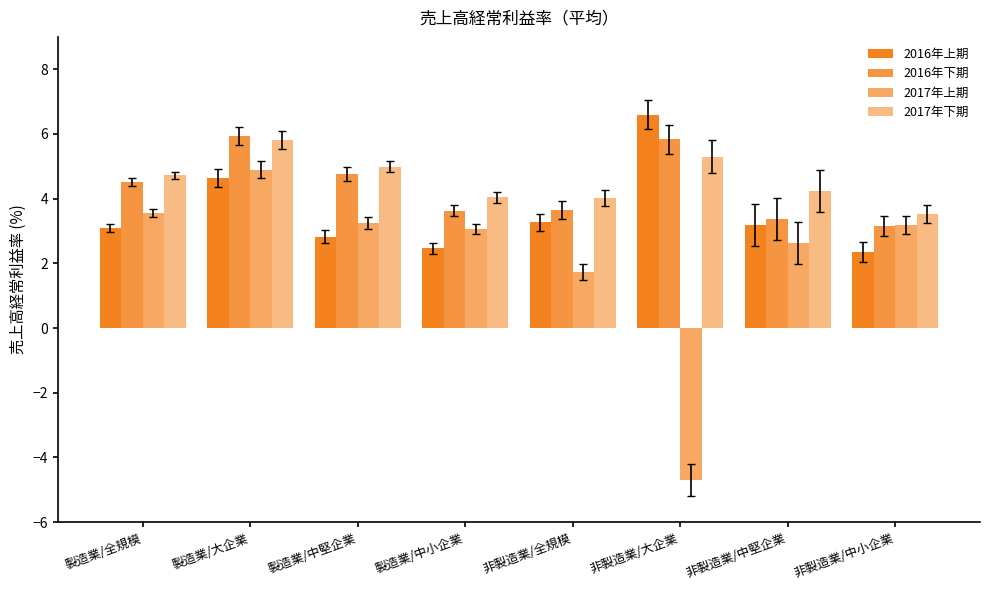

True or false: 2017年上期 has a value of 1.7 at 非製造業/全規模.

True